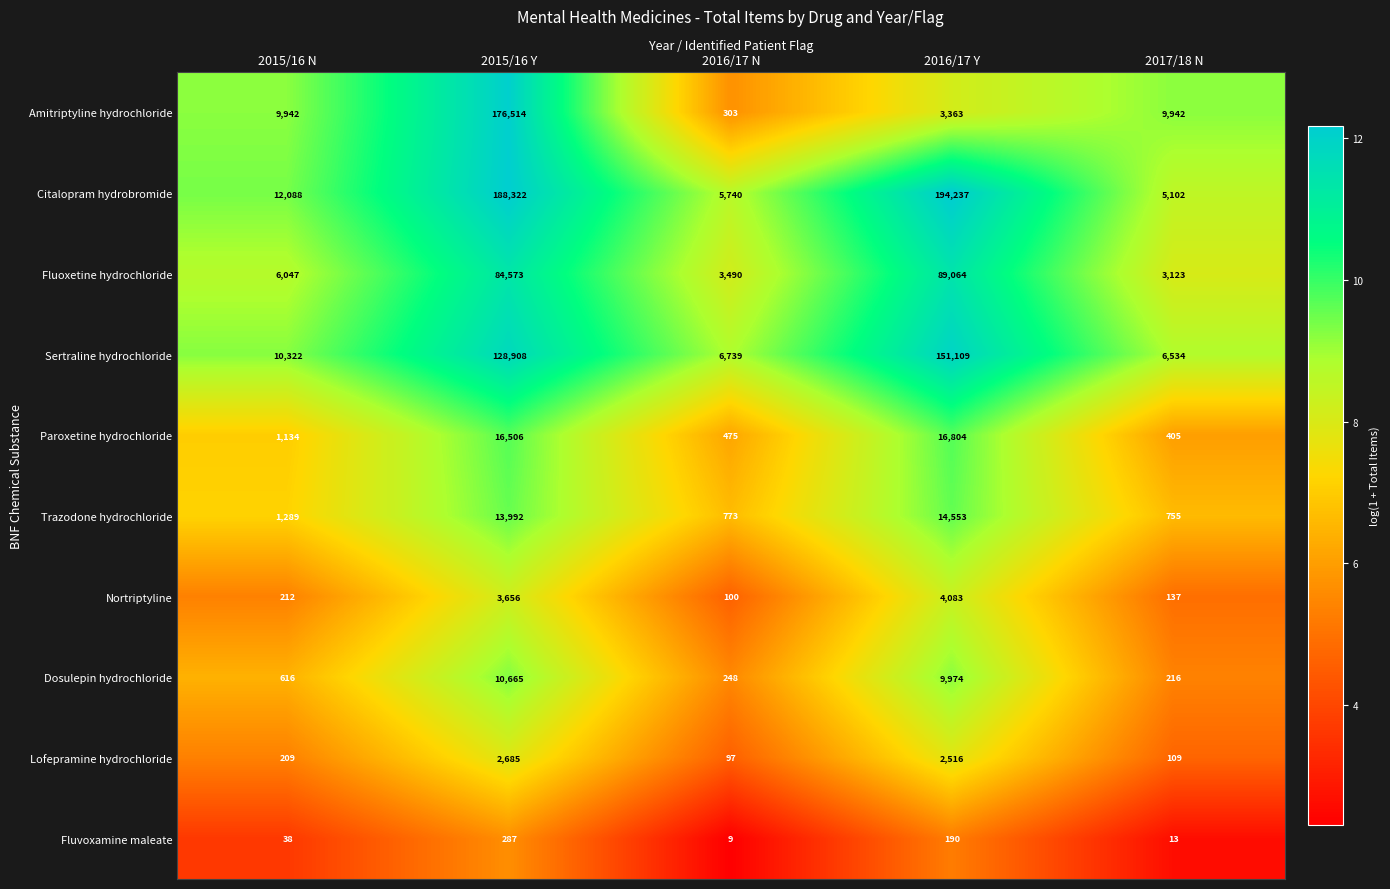

How many series are shown in this chart?

10